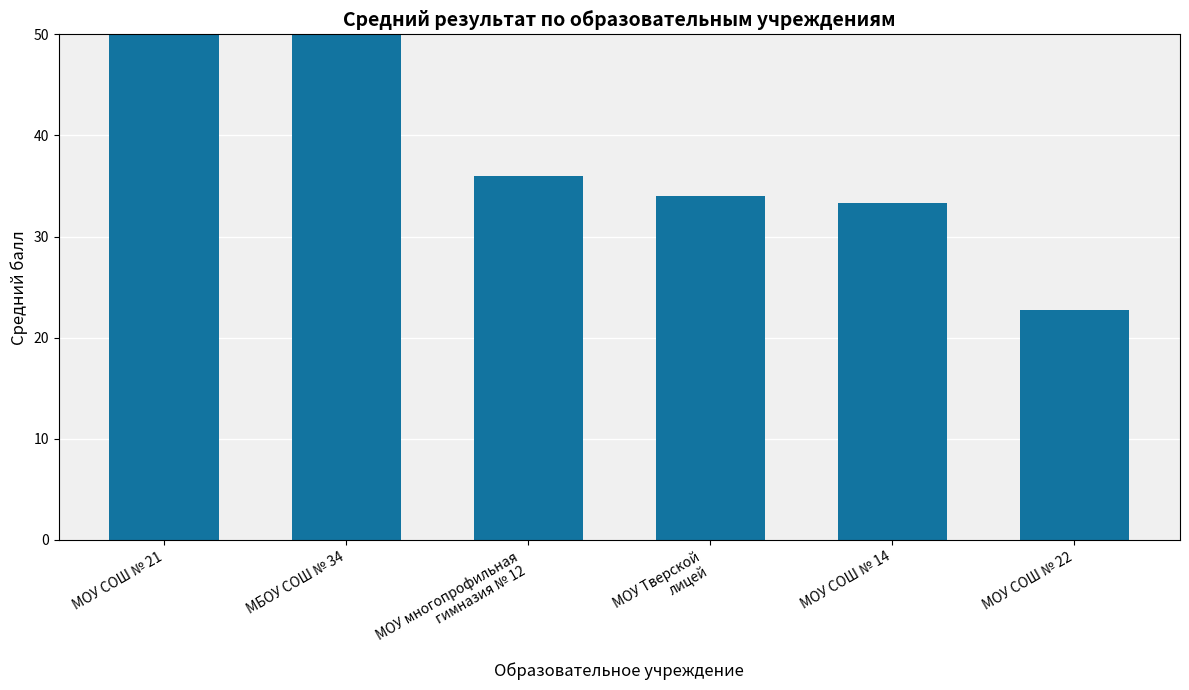

Which category has the lowest value across all series?

МОУ СОШ № 22